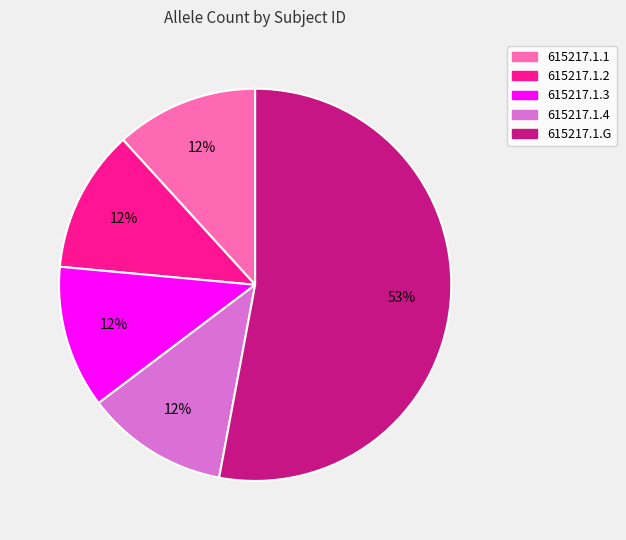

Is the sum of 615217.1.G and 615217.1.3 greater than half?

Yes